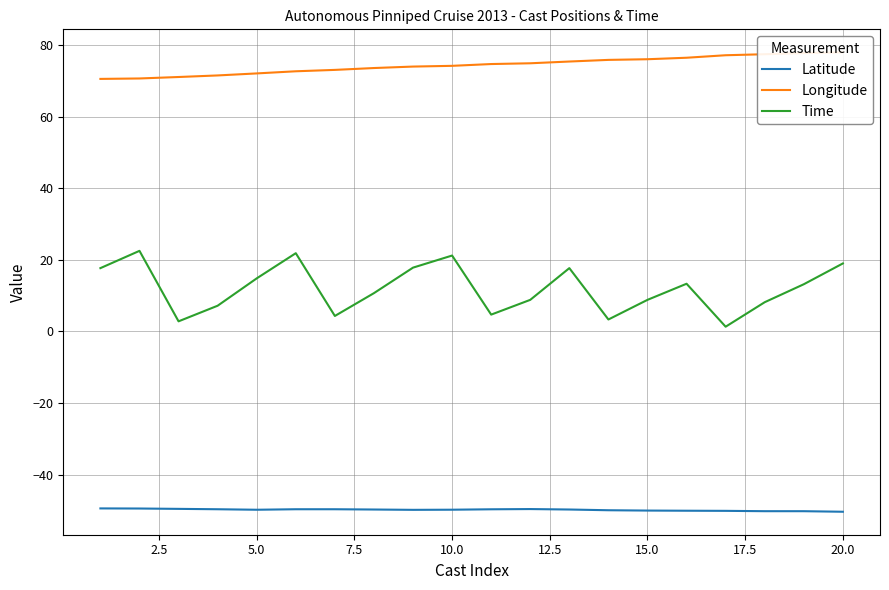

True or false: Latitude and Time intersect in this chart.

False